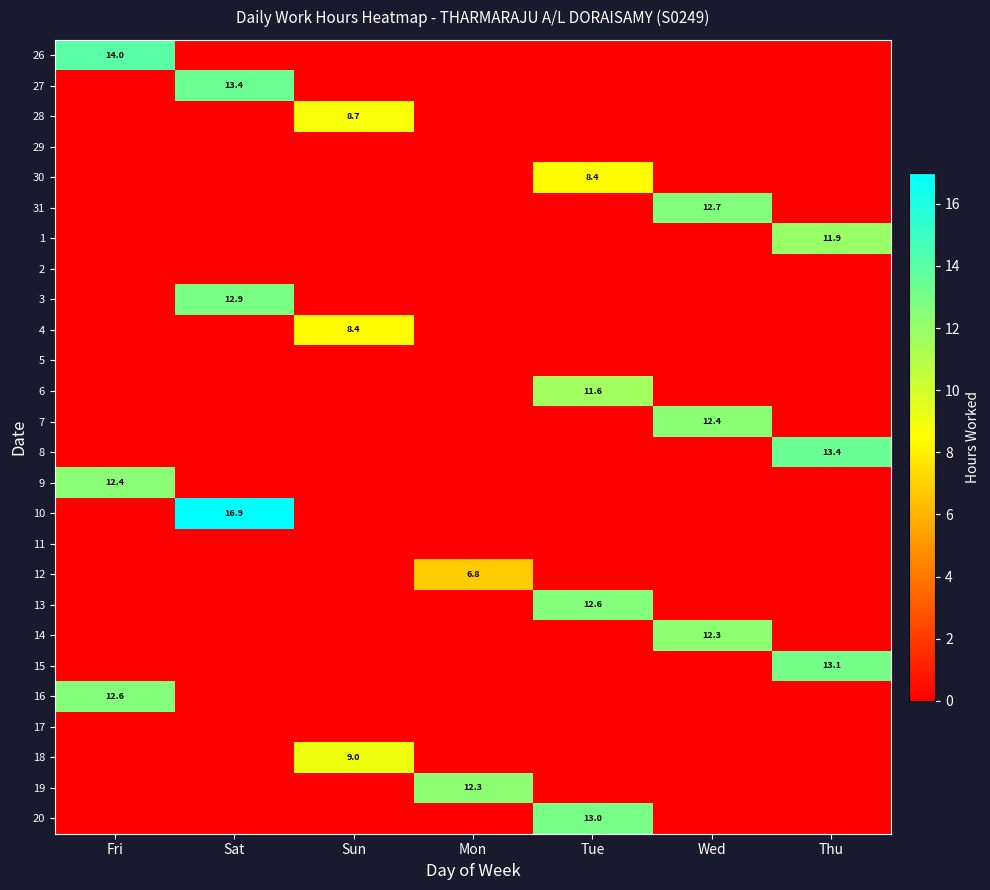

The 26 series shows 14.0 at Fri. True or false?

True